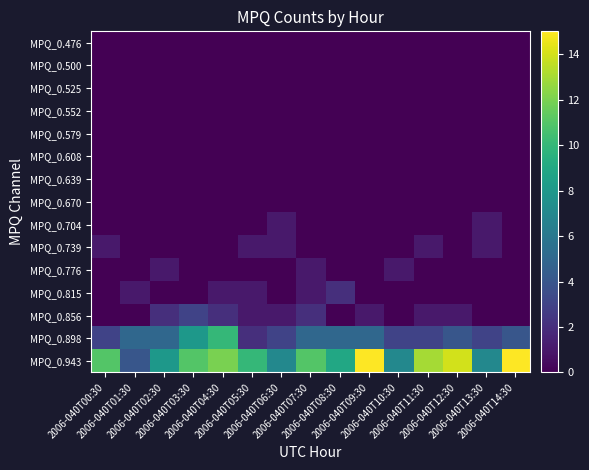

Between 2006-040T03:30 and 2006-040T09:30, which series saw the biggest shift?

MPQ_0.943